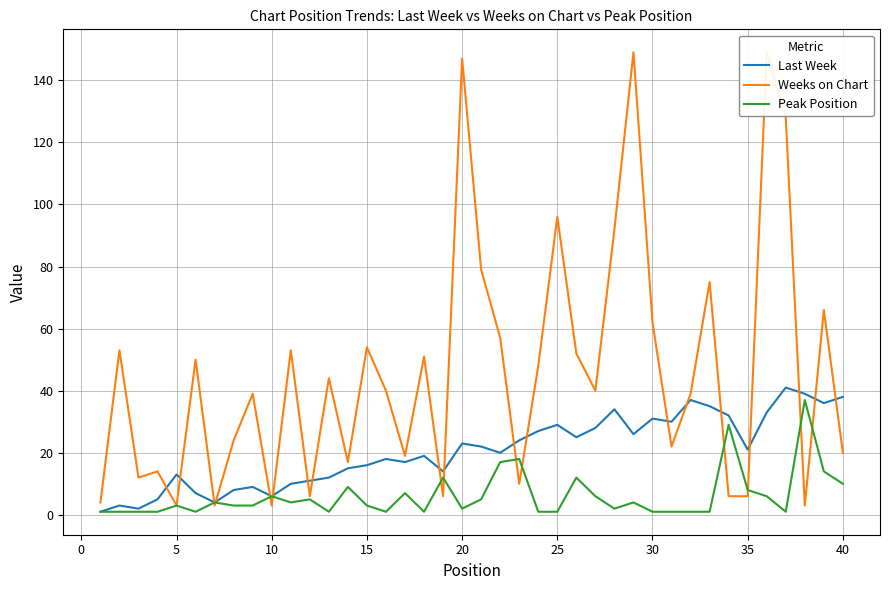

Rank the series by their average value, from highest to lowest.

Weeks on Chart, Last Week, Peak Position